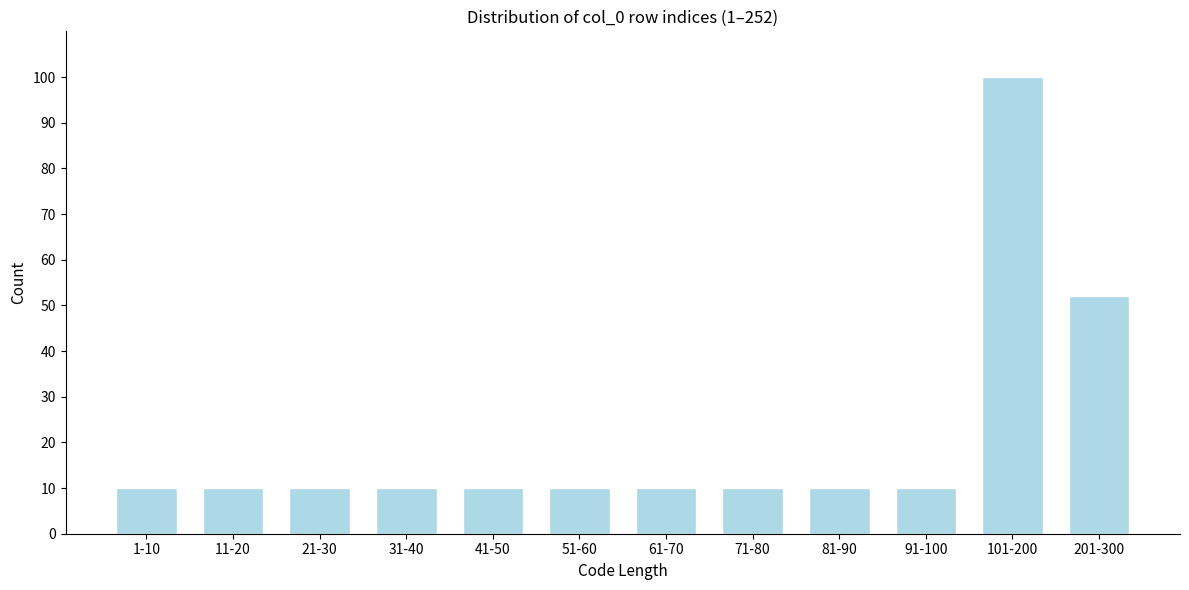

Reading right to left, list all the values displayed in this chart.

52	100	10	10	10	10	10	10	10	10	10	10